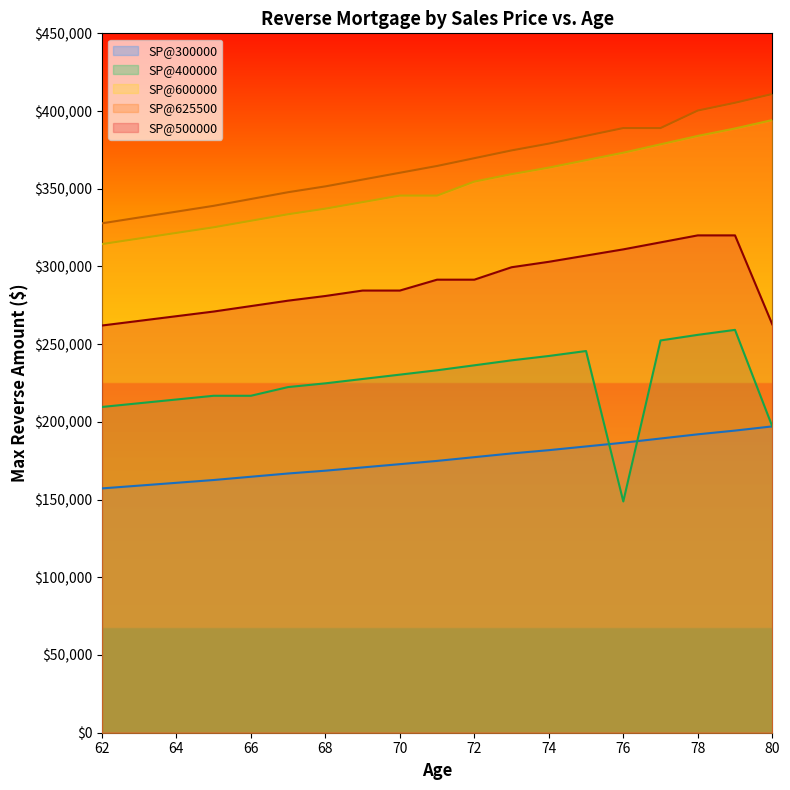

The value of SP@600000 at 76 is 511069. True or false?

False